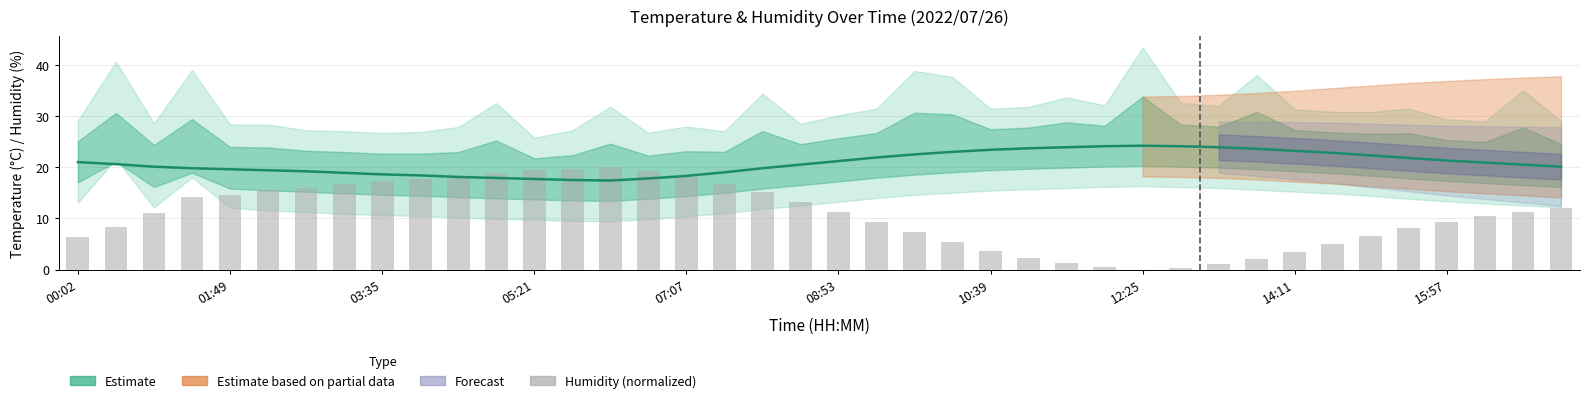

What is the difference between the Temperature values at 37 and 29?

3.2